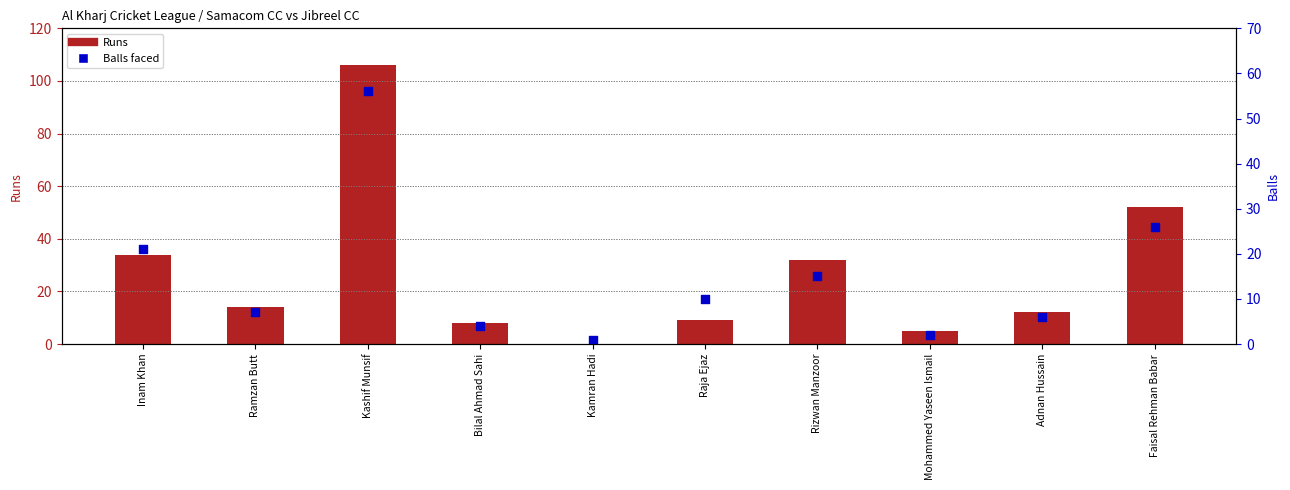

At how many categories does at least one series exceed 25?

4